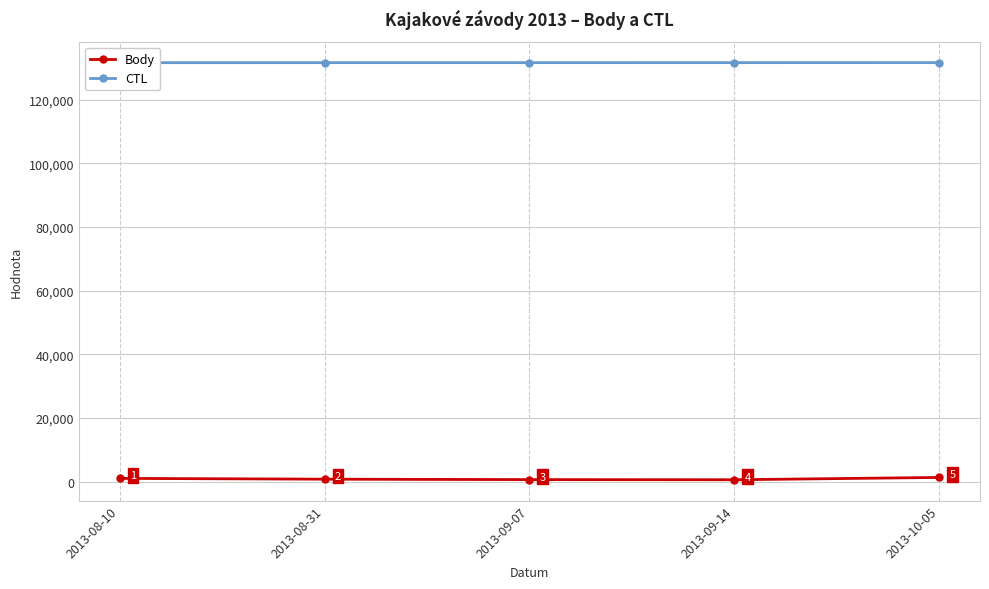

True or false: CTL and Body intersect in this chart.

False